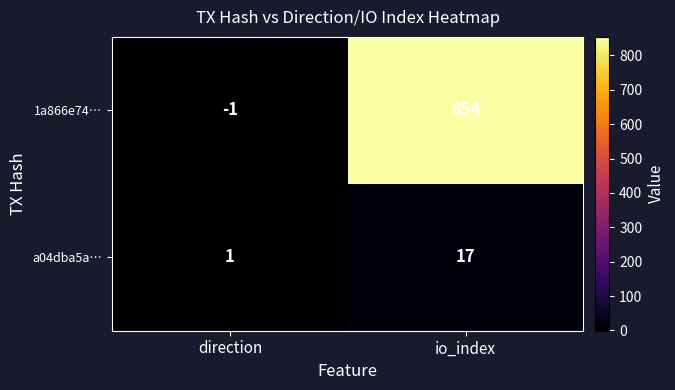

What is the maximum value for 1a866e74…?

854